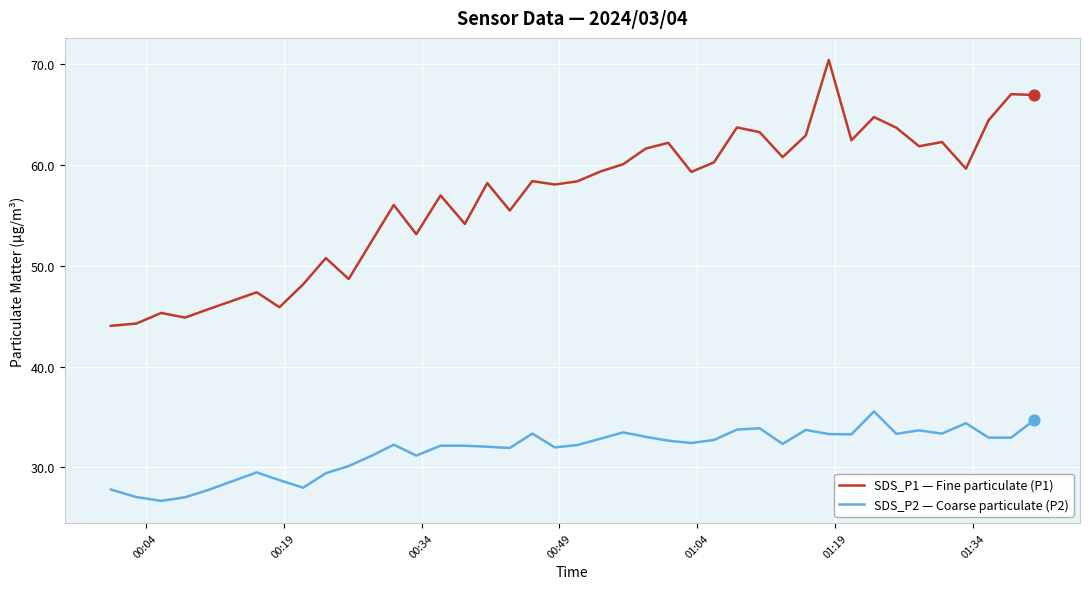

Which series has the widest spread of values?

SDS_P1 — Fine particulate (P1)